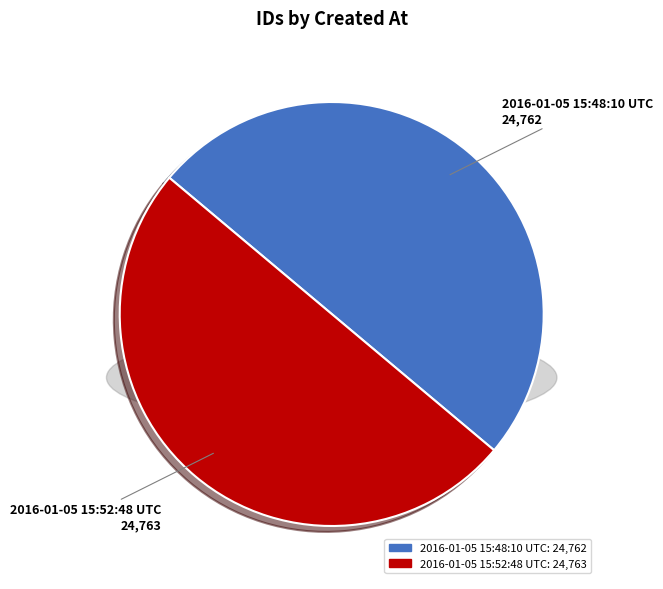

How many slices are in this pie chart?

2